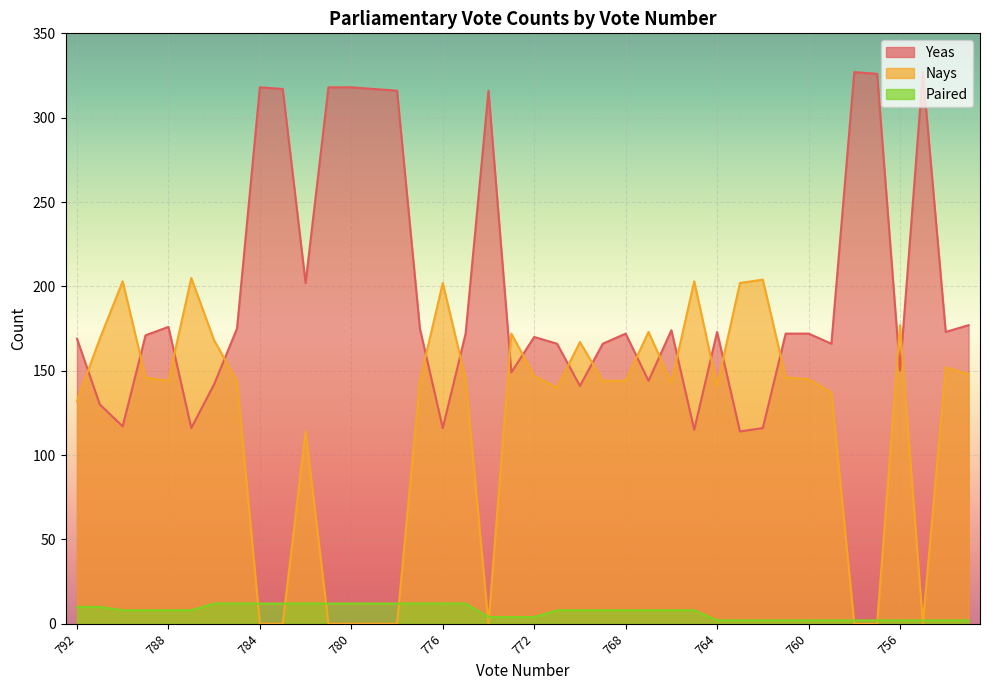

The value of Paired at 758 is 1. True or false?

False